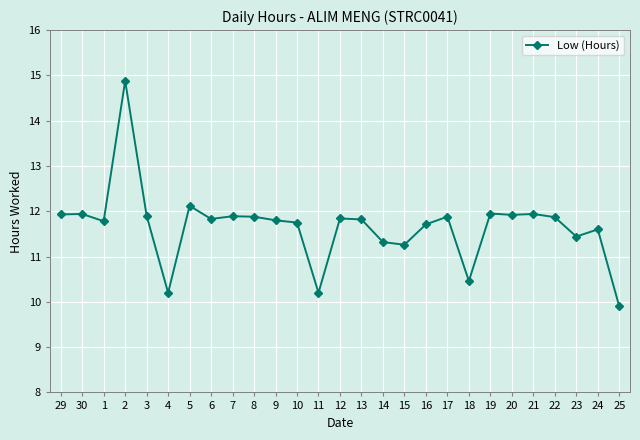

What is the maximum value shown in the chart?

14.9